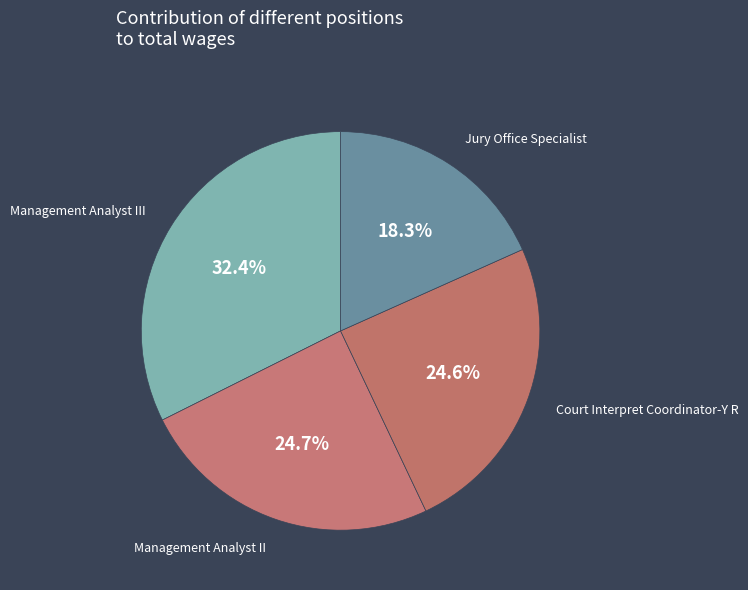

To the nearest percent, what is the difference between the Jury Office Specialist and Court Interpret Coordinator-Y R slice percentages?

6%